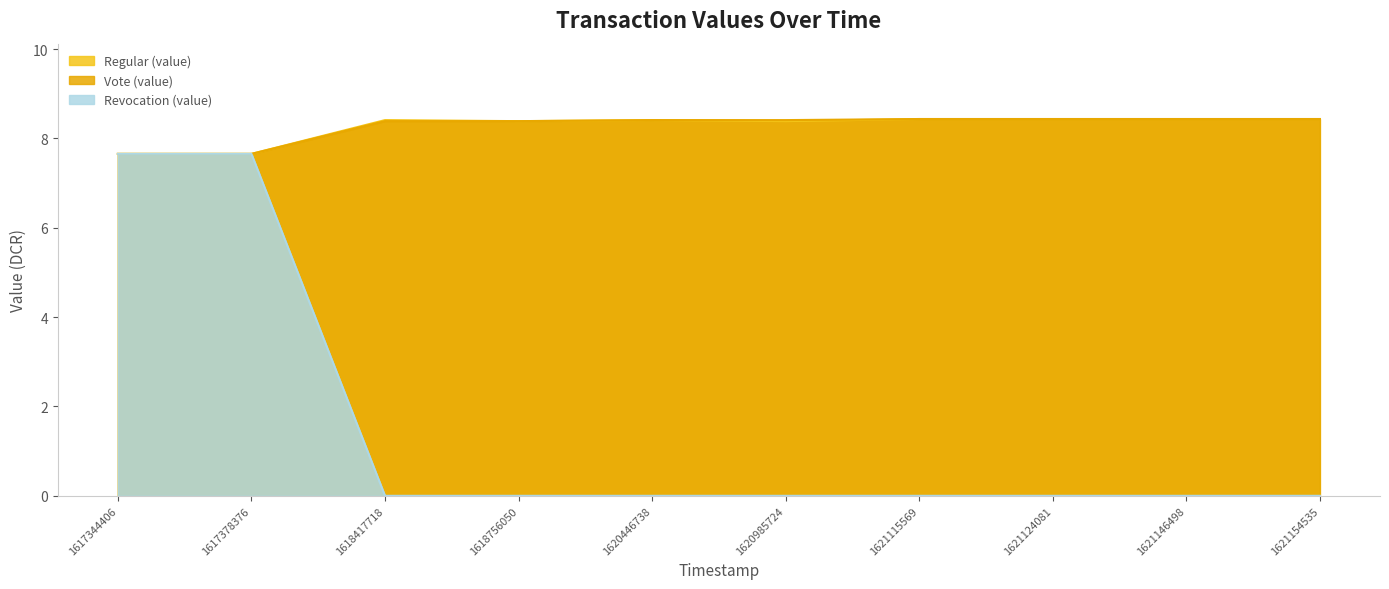

Reading left to right, transcribe all the data shown in this chart.

Regular (value): 7.7	7.7	8.4	8.4	8.4	8.4	8.4	8.4	8.4	8.4
Vote (value): 7.7	7.7	8.4	8.4	8.4	8.4	8.4	8.4	8.4	8.4
Revocation (value): 7.7	7.7	0.0	0.0	0.0	0.0	0.0	0.0	0.0	0.0